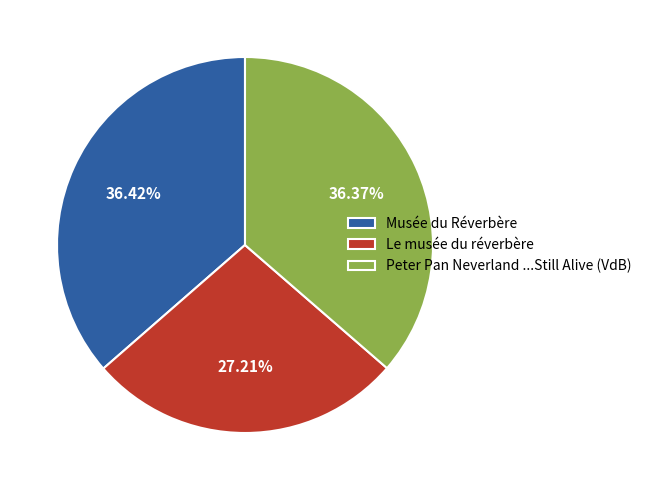

The Peter Pan Neverland ...Still Alive (VdB) slice represents 36% of the pie. True or false?

True